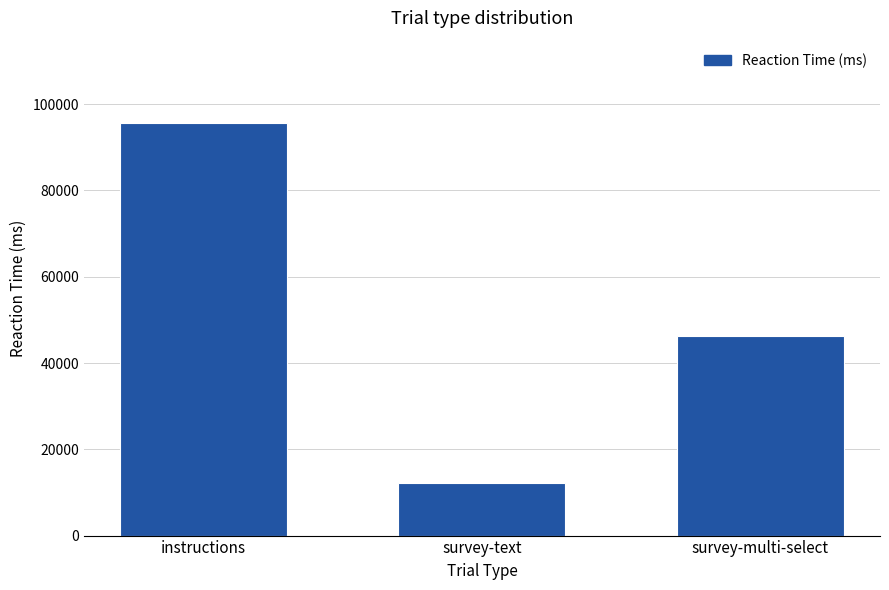

Are the bars horizontal?

No